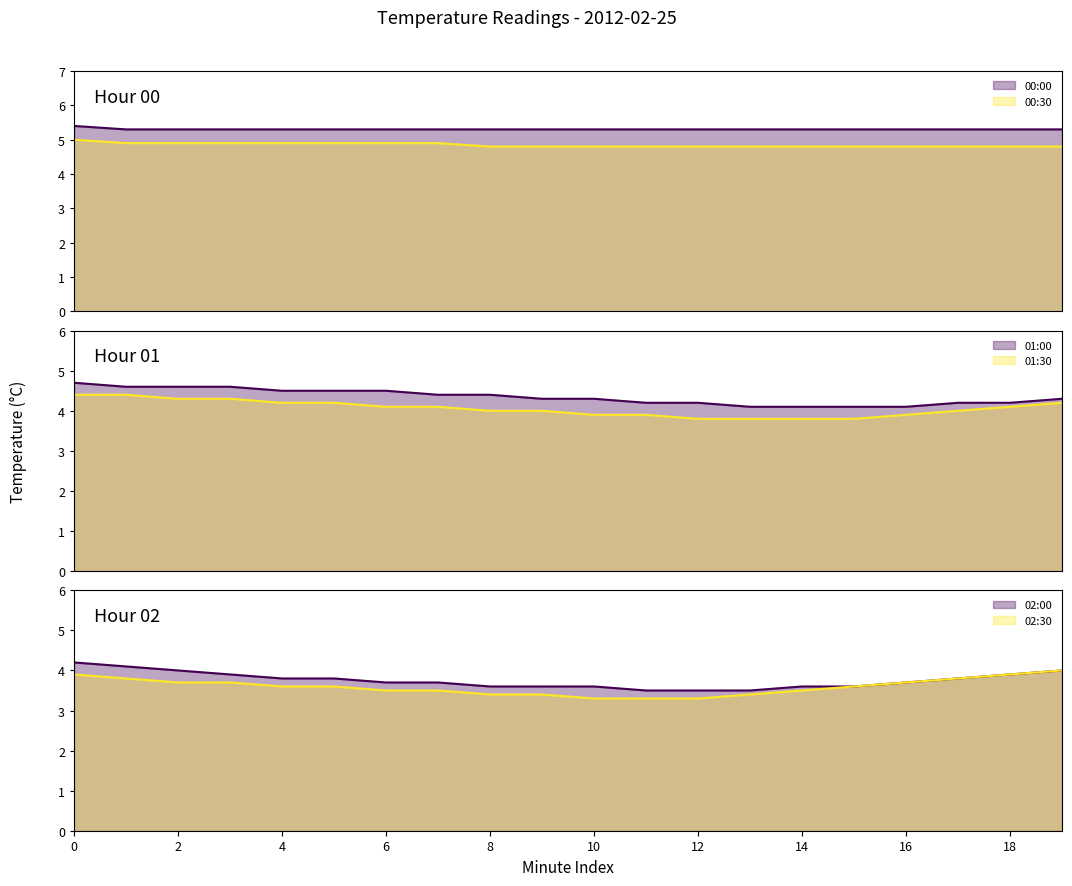

What is the value of the 02:00 point at the 2nd from the left?

4.1